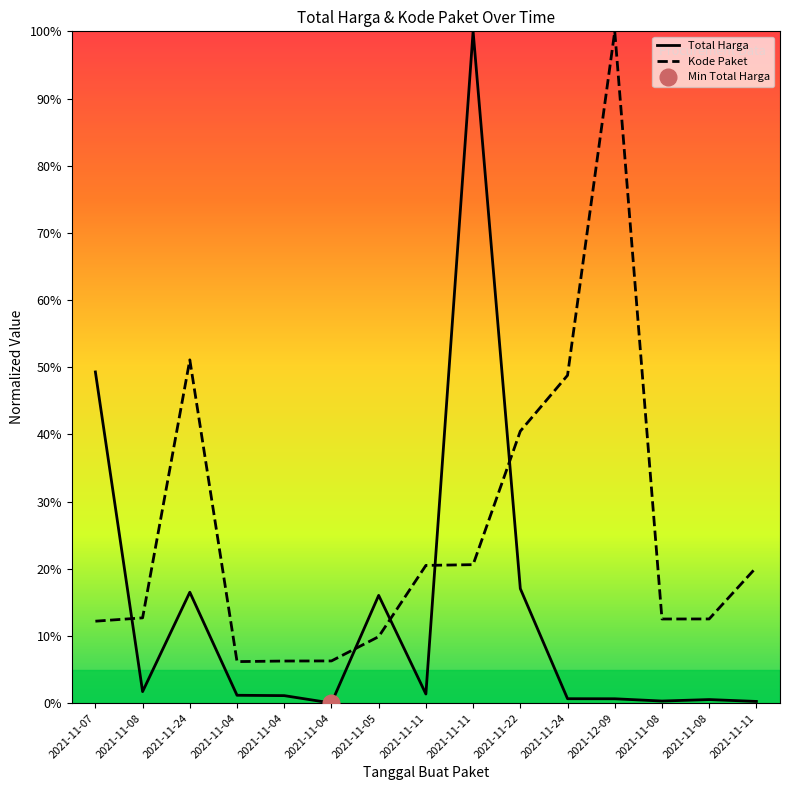

True or false: Kode Paket has a value of 38.2 at 2021-12-09.

False